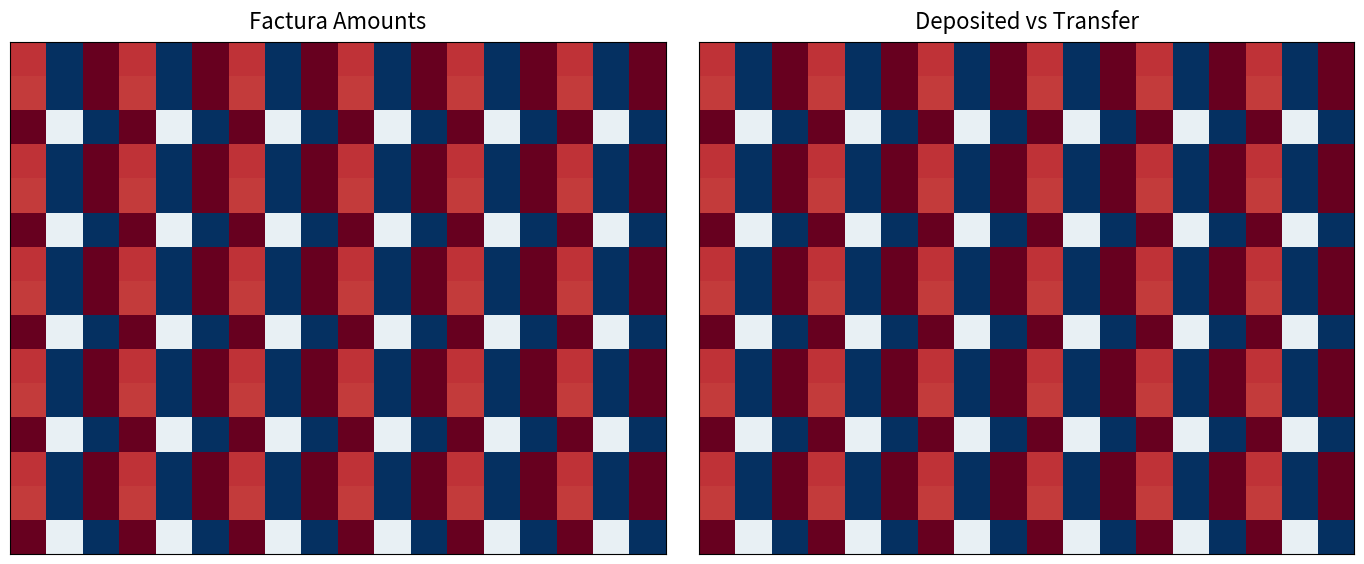

How many series are shown in this chart?

15